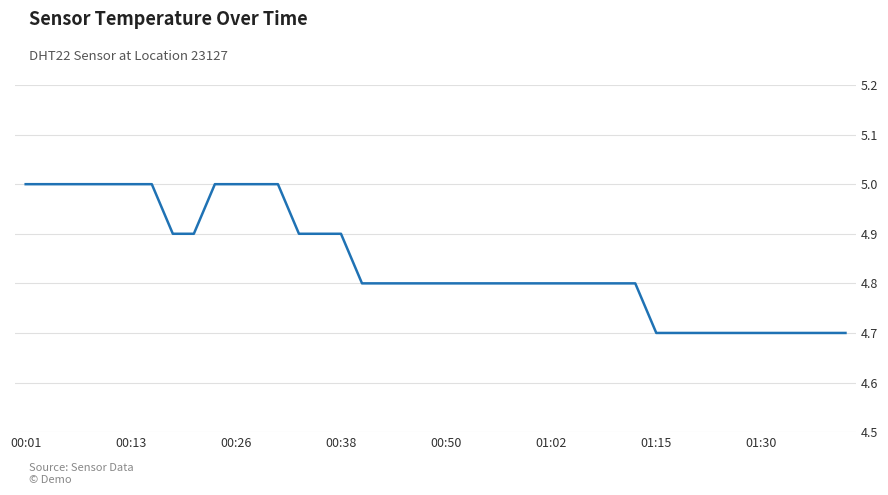

What is the sum of all values?

193.7